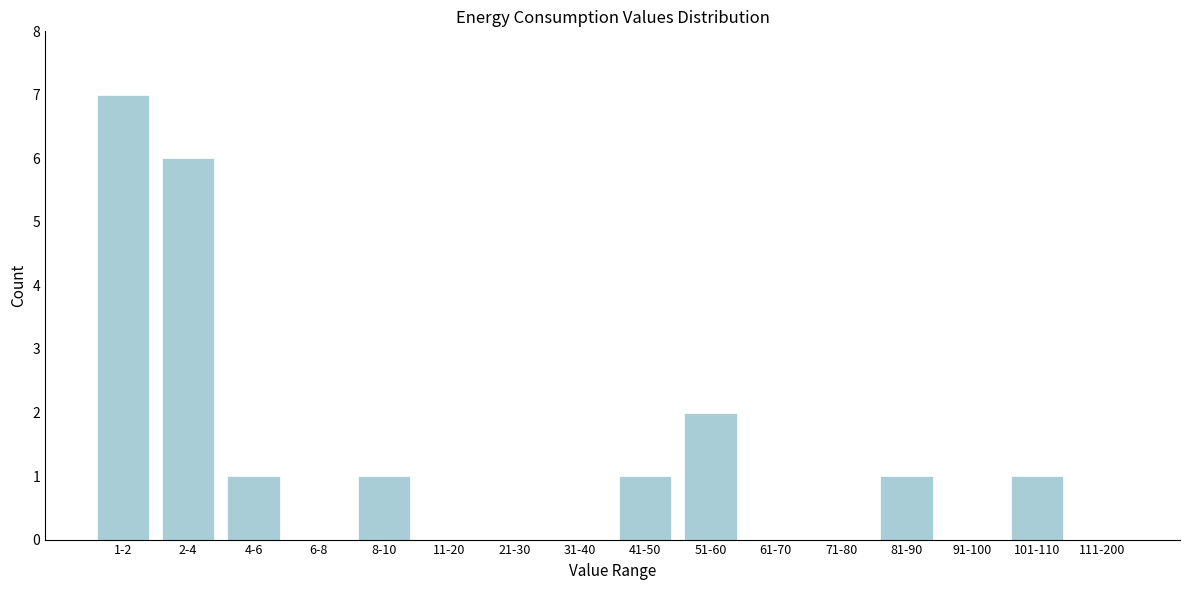

Reading left to right, extract all data points from this chart.

1-2=7	2-4=6	4-6=1	6-8=0	8-10=1	11-20=0	21-30=0	31-40=0	41-50=1	51-60=2	61-70=0	71-80=0	81-90=1	91-100=0	101-110=1	111-200=0